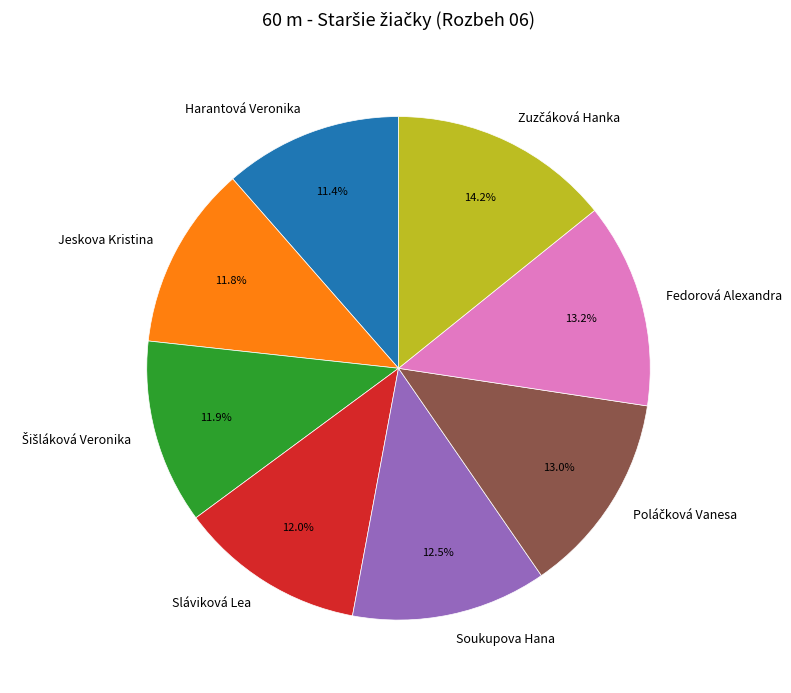

Does Fedorová Alexandra represent more than half of the total?

No